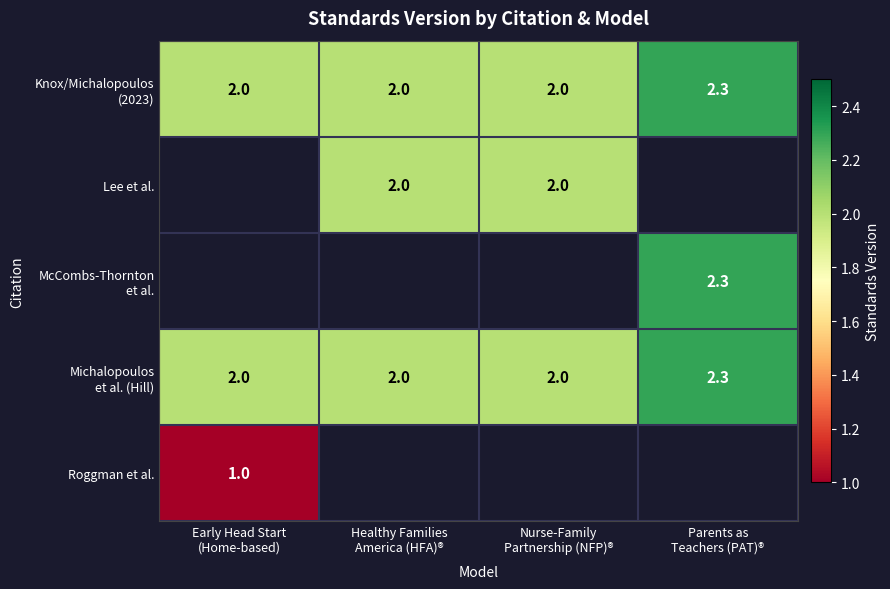

Rank the categories by Michalopoulos et al. (Hill) value from lowest to highest.

Early Head Start (Home-based), Healthy Families America (HFA)®, Nurse-Family Partnership (NFP)®, Parents as Teachers (PAT)®